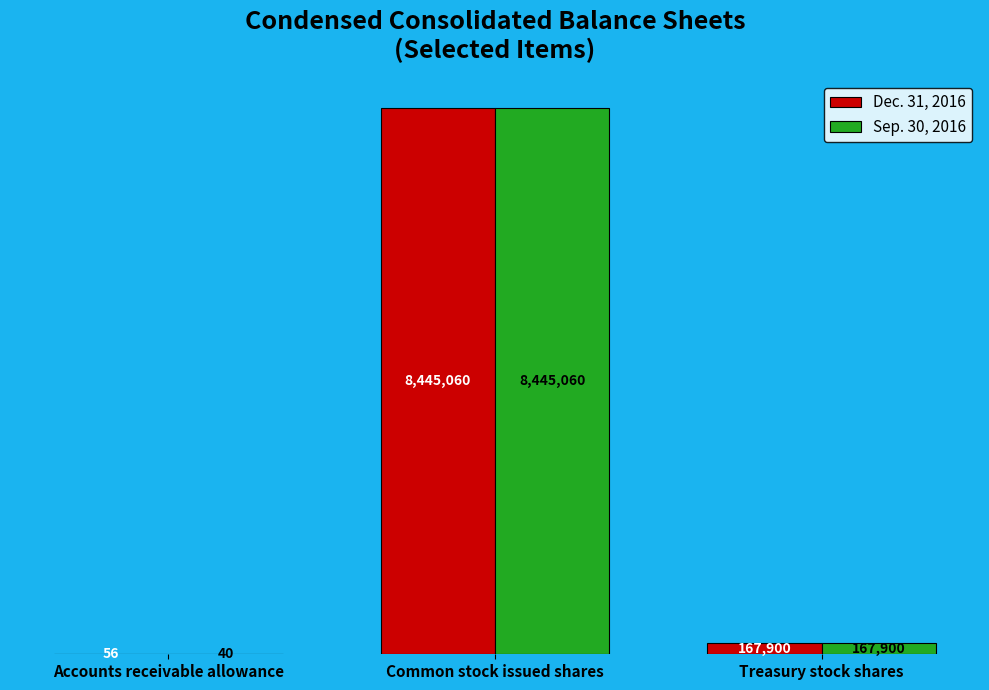

The value of Sep. 30, 2016 at Common stock issued shares is 8445060. True or false?

True